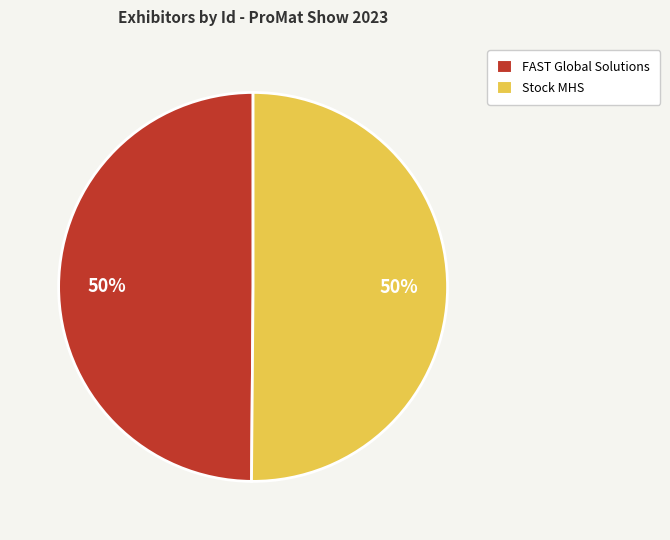

What is the ratio of the value at Stock MHS to the value at FAST Global Solutions?

1.0